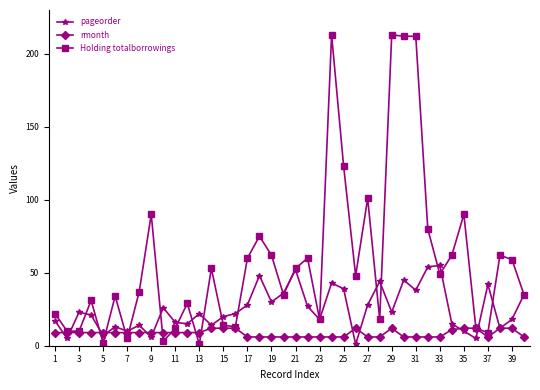

Count the number of categories in the chart.

40